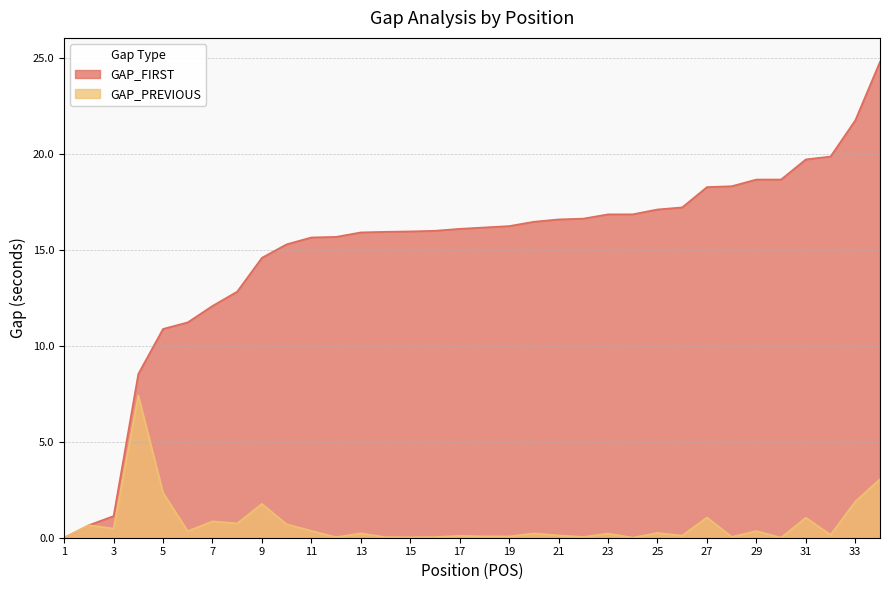

How many data points in GAP_FIRST are above 16?

19